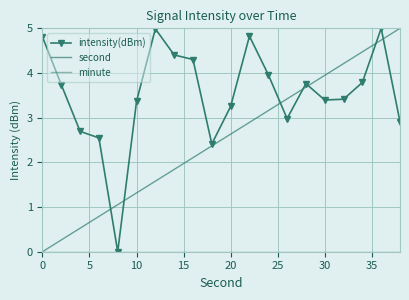

How many lines are shown in the chart?

3